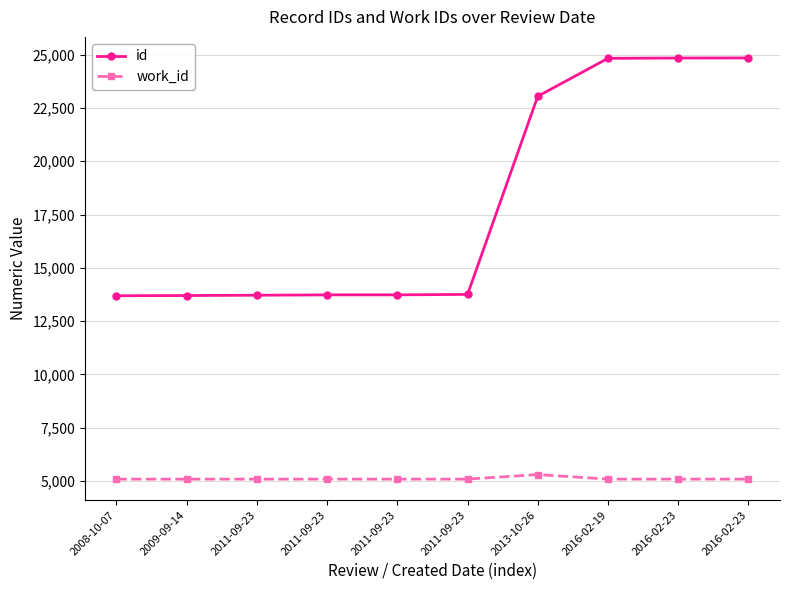

How many lines are shown in the chart?

2